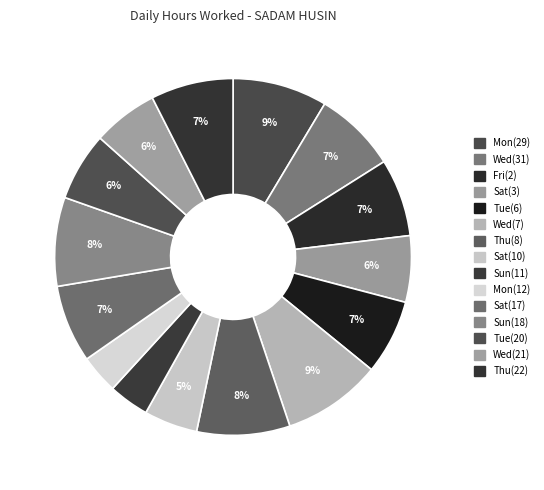

Combined, do Sat(3) and Mon(12) account for over 50%?

No